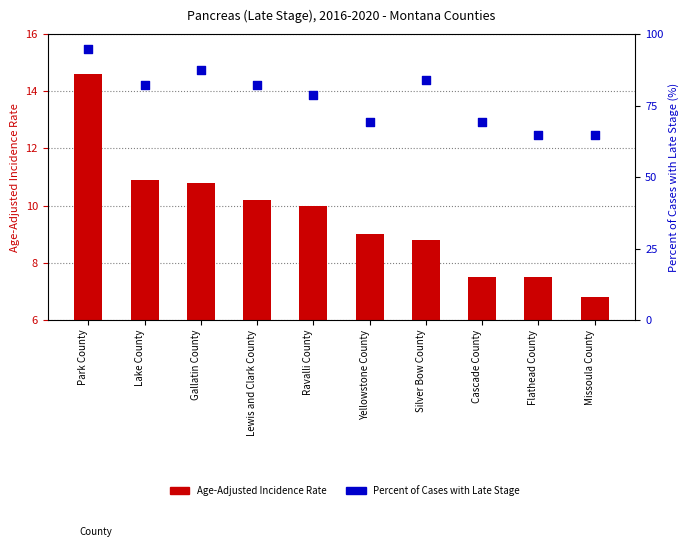

What is the total value across all series at Gallatin County?

98.3